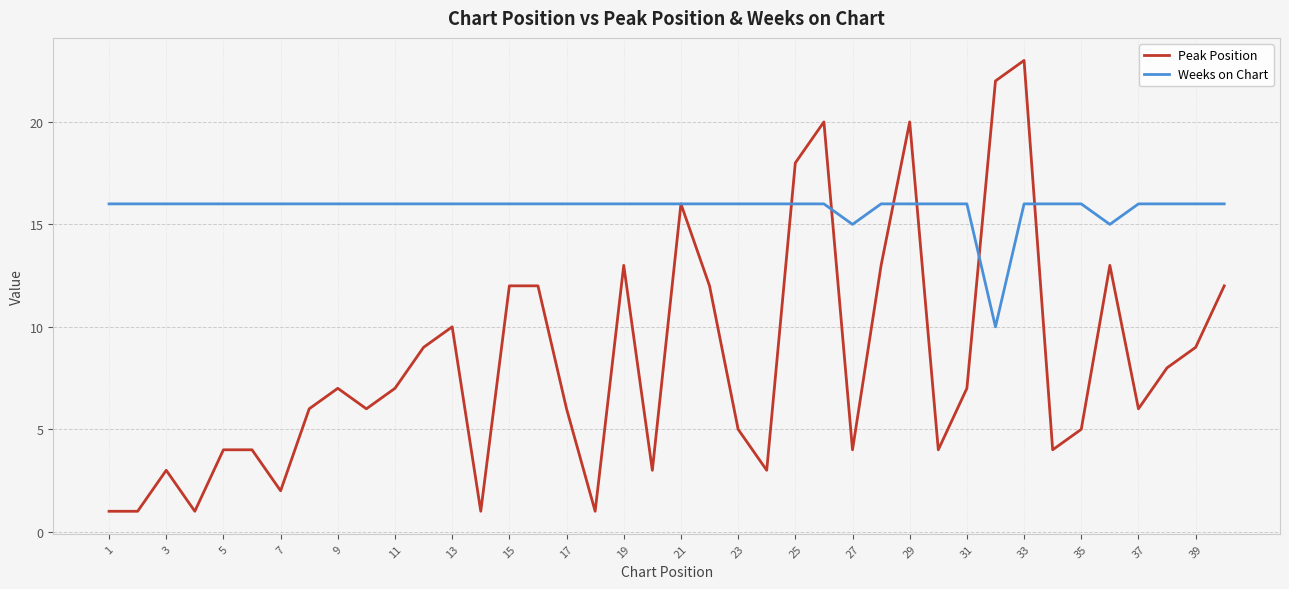

Which series has the largest range (max minus min)?

Peak Position